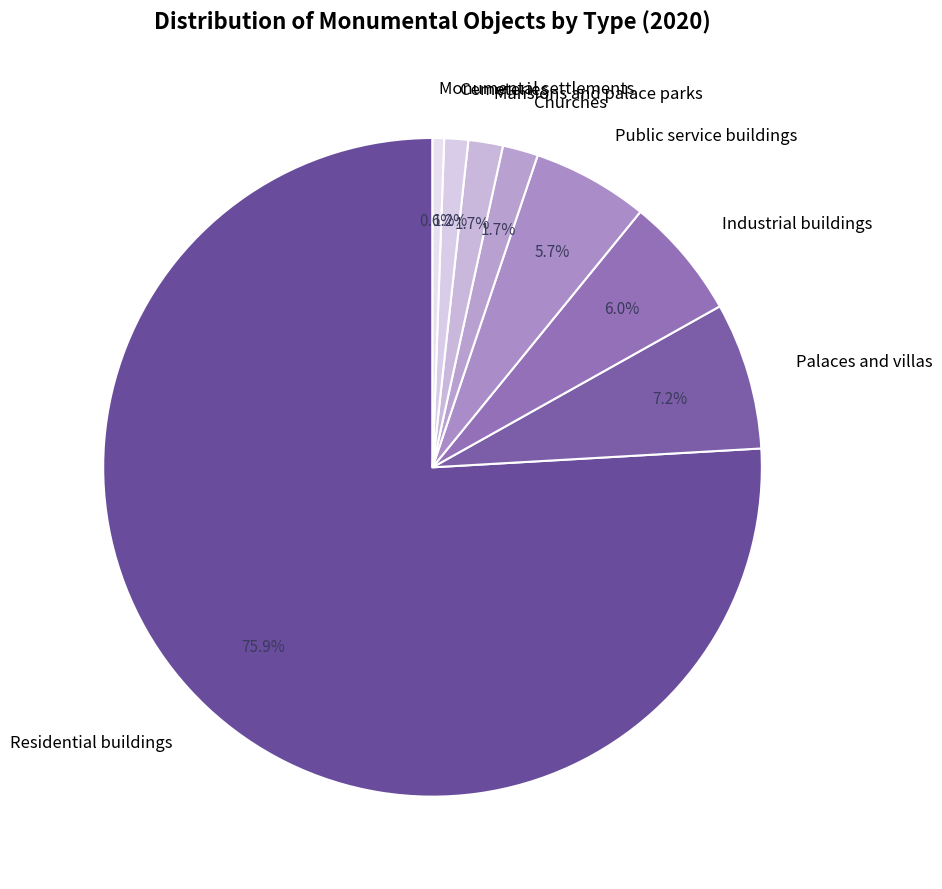

To the nearest percent, what portion does Cemeteries represent?

1%